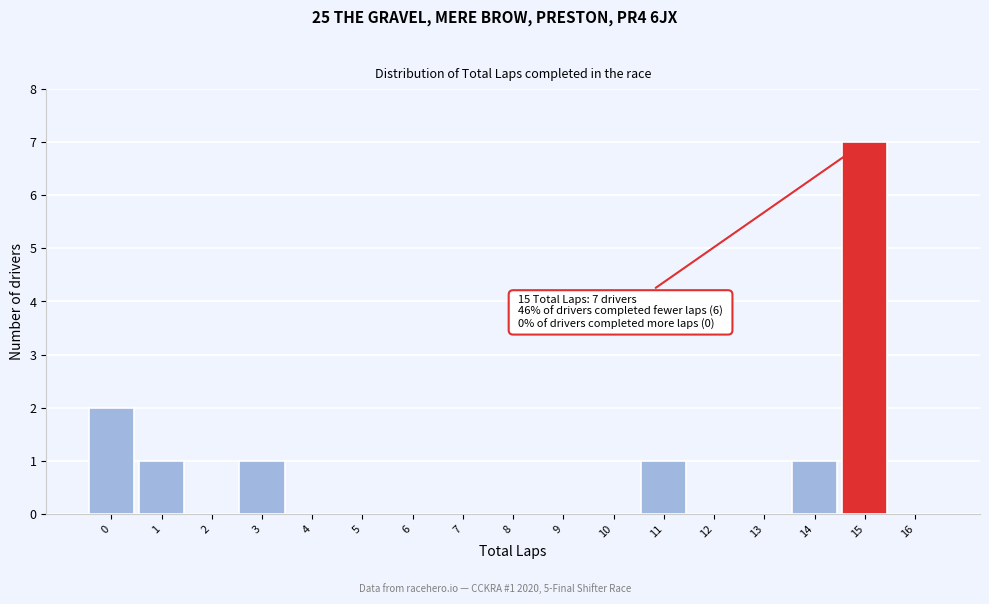

Over which range of the x-axis is the bar tallest?

14.5 to 15.5